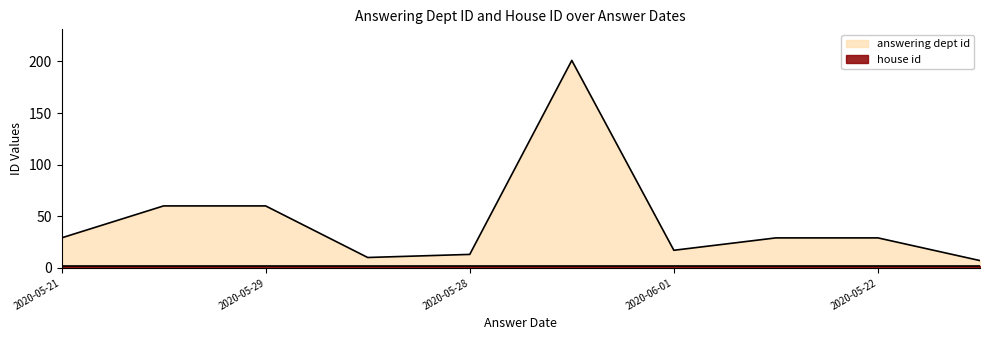

How many lines are shown in the chart?

2